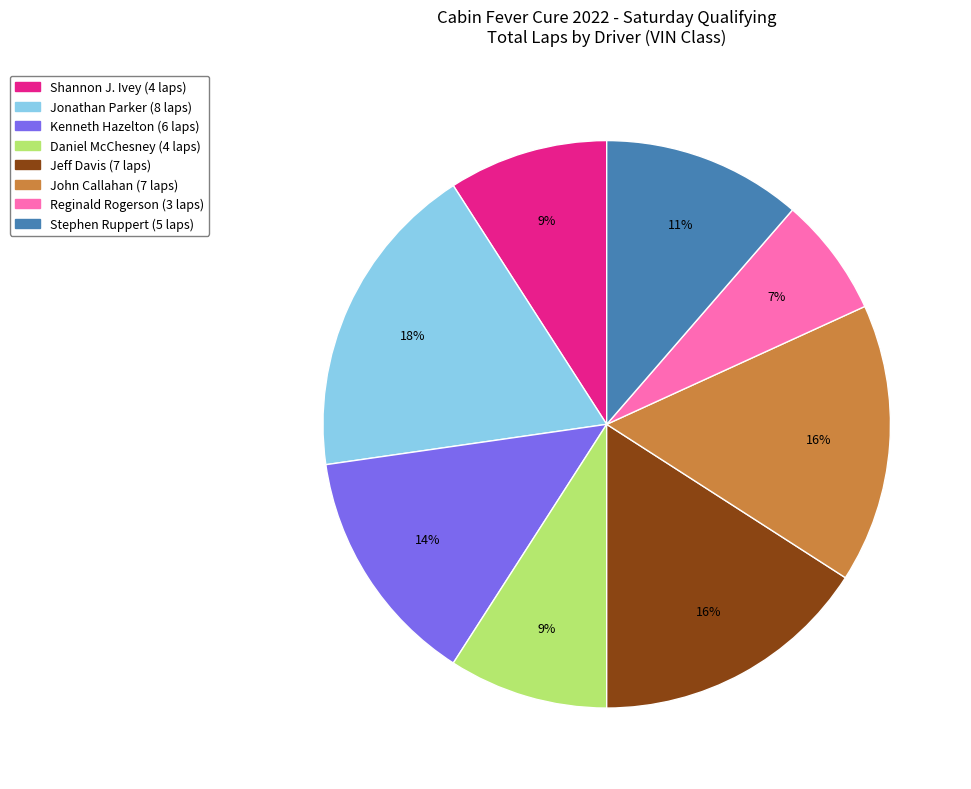

To the nearest percent, what is the average slice percentage?

12%